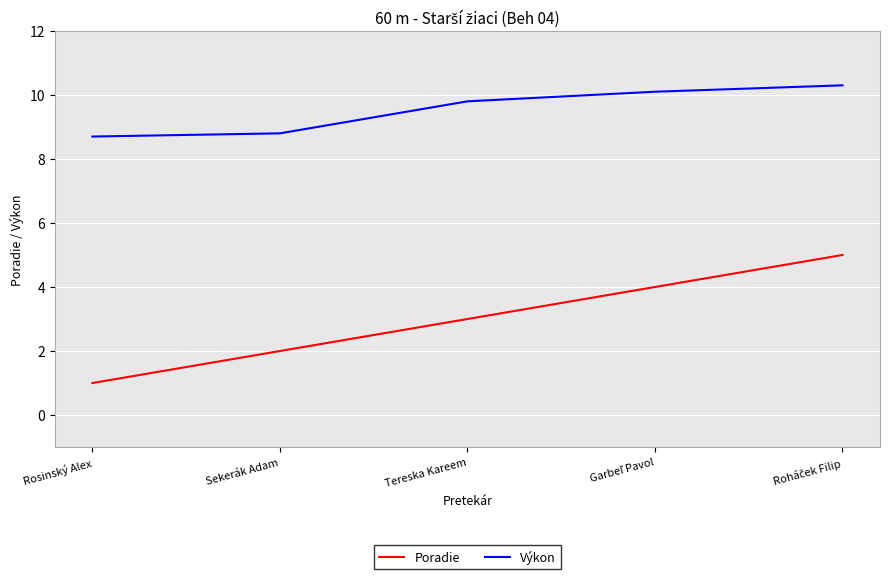

True or false: Poradie and Výkon cross at least once.

False